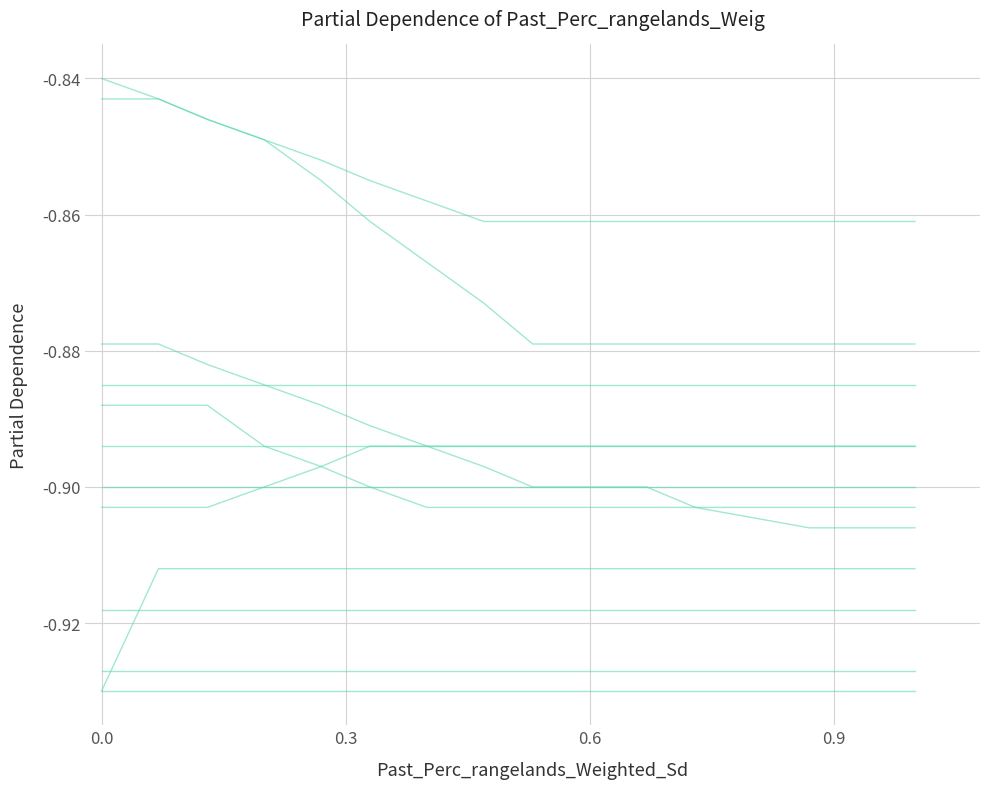

Is it true that Newcastle equals -1.2 at 0.9?

False